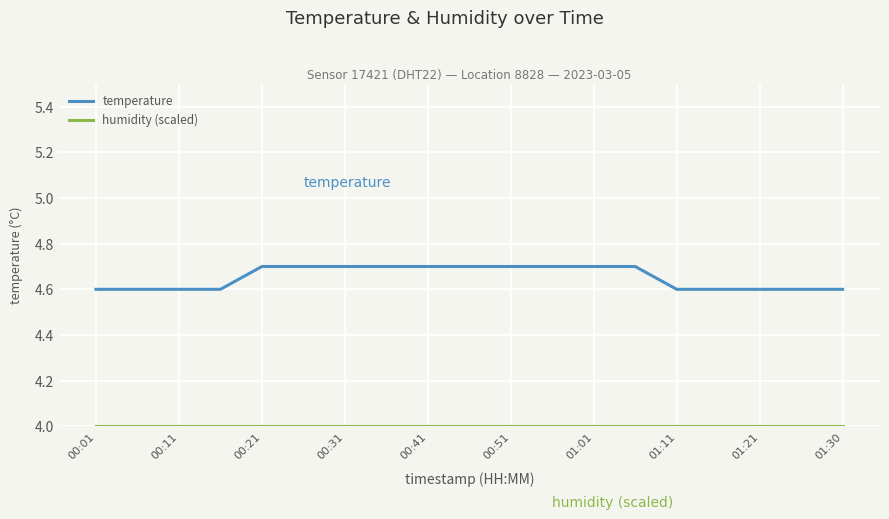

What is the maximum value shown in the chart?

4.7